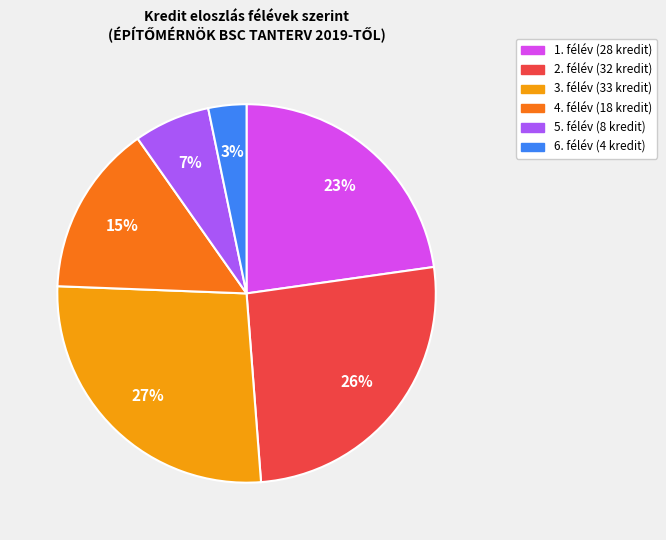

How many segments does this pie chart have?

6